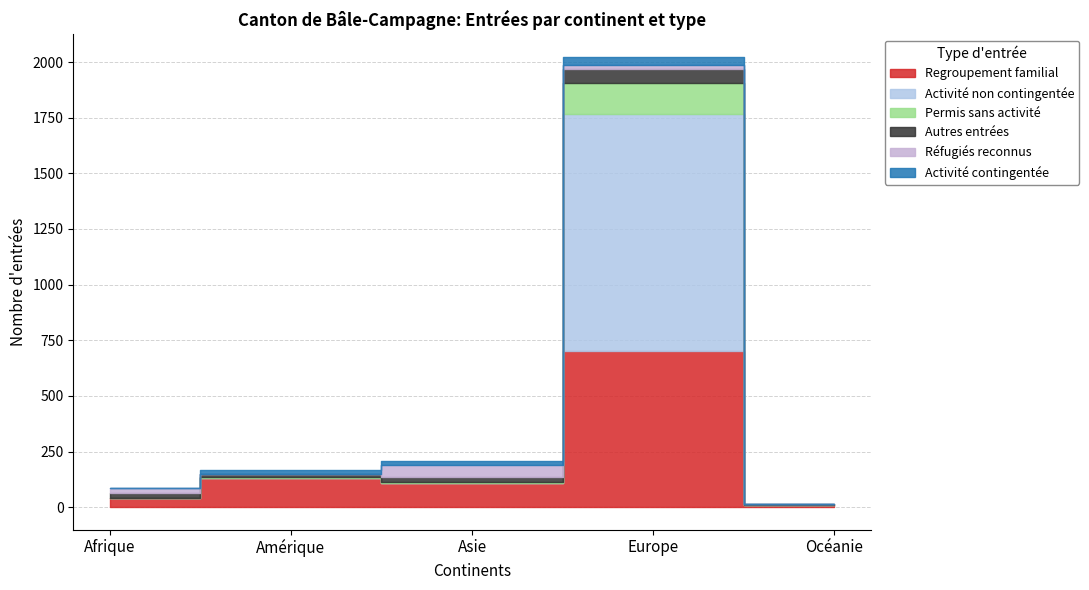

At which label is Autres entrées closest to 32?

Asie